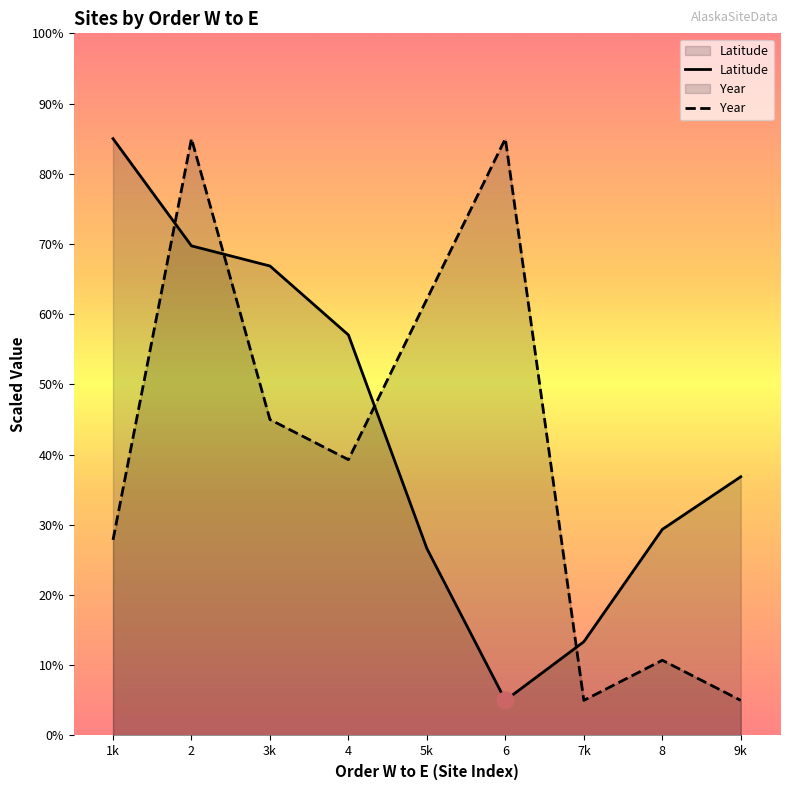

True or false: Latitude has a value of 29.1 at 1k.

False